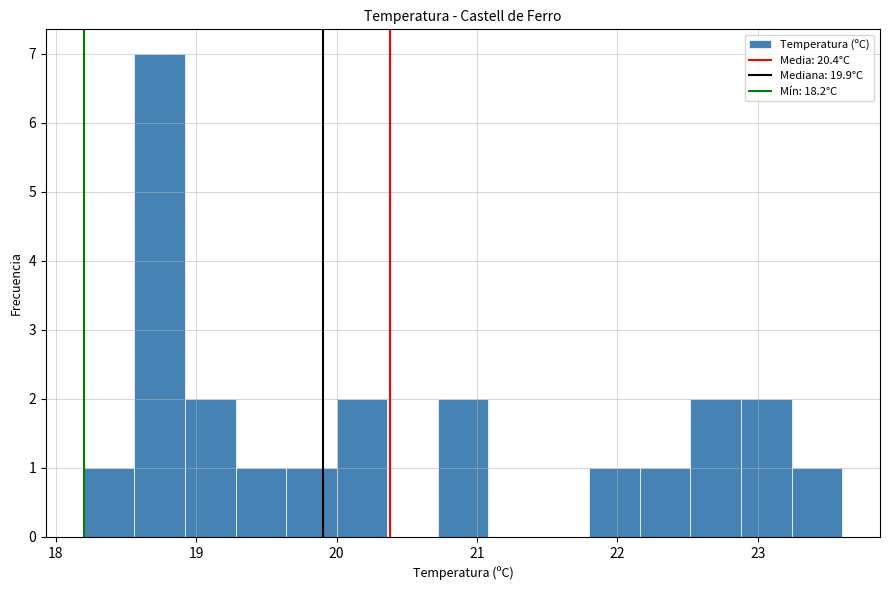

Around what value on the x-axis is the tallest bar? Give the approximate position of its centre, as read against the axis.

18.7